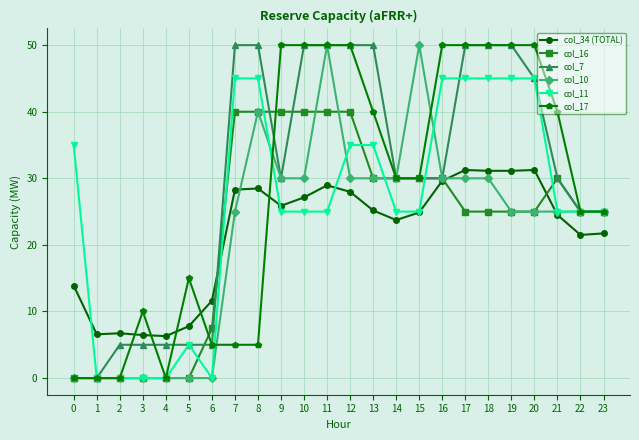

What is the value of the col_34 (TOTAL) point at the 7th from the left?

11.6